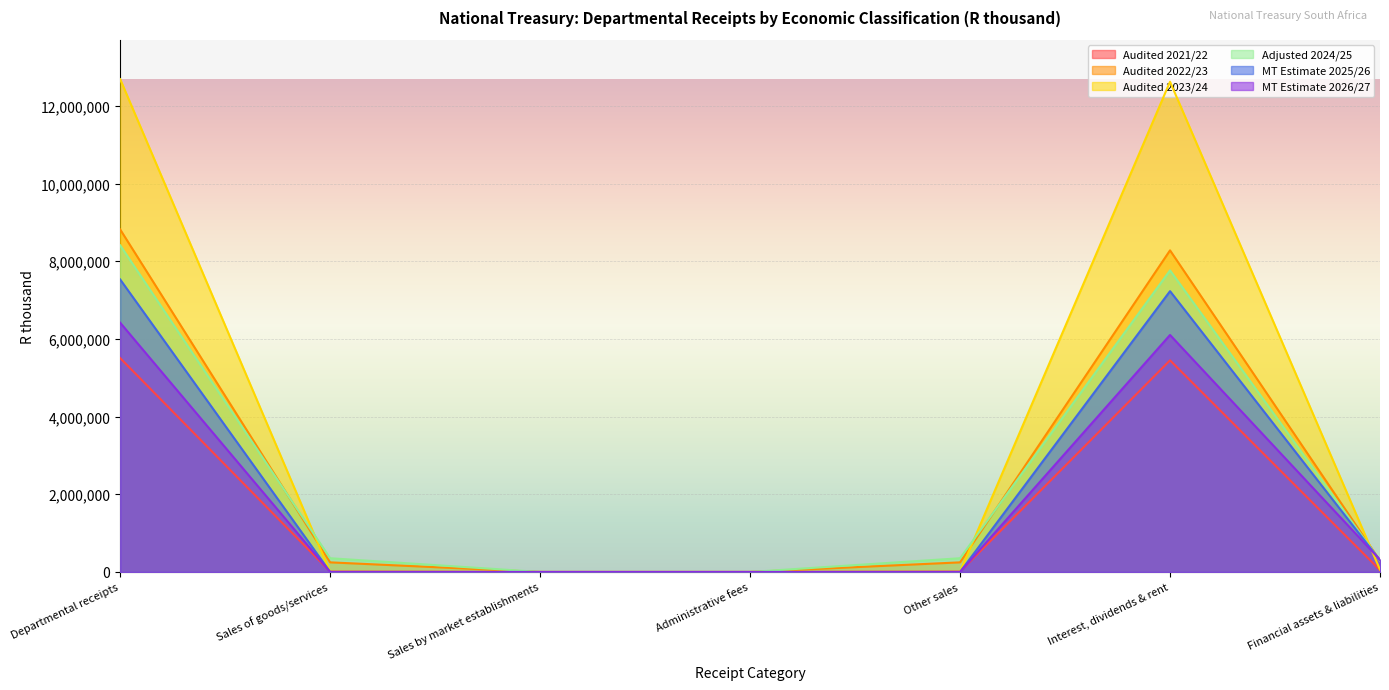

What position from the right is Other sales?

3